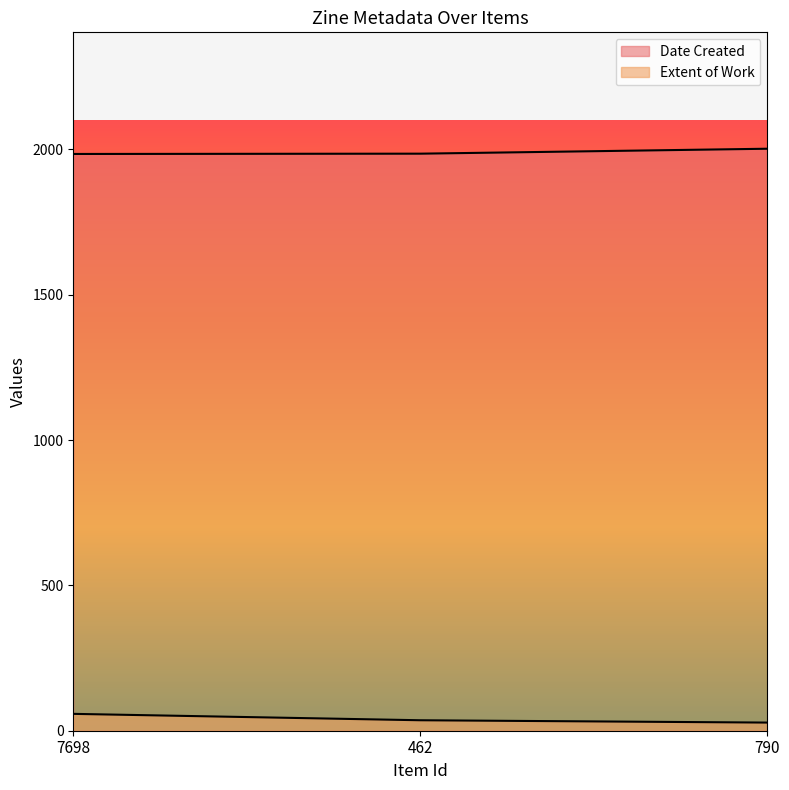

How many series are shown in this chart?

2